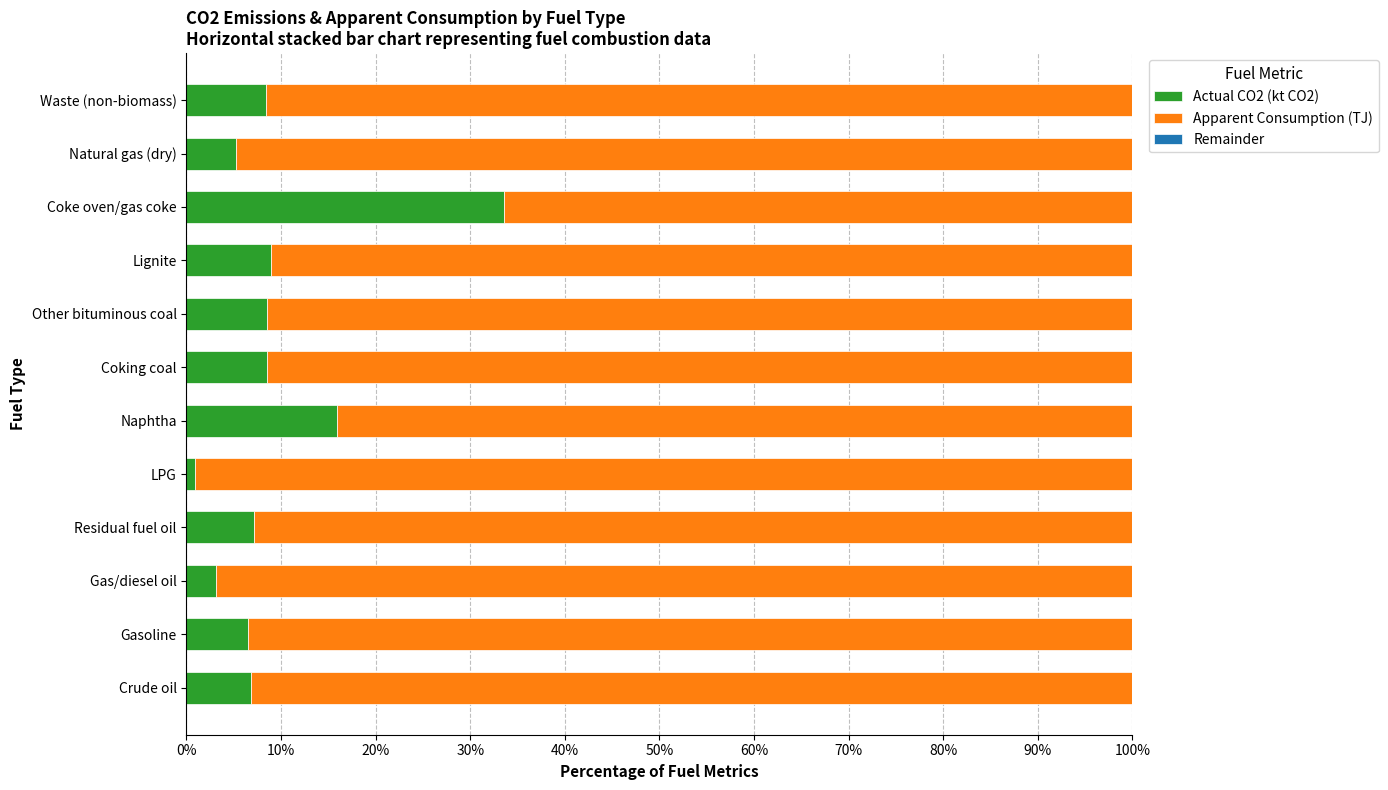

Is it true that Actual CO2 (kt CO2) equals 2.3 at Coking coal?

False